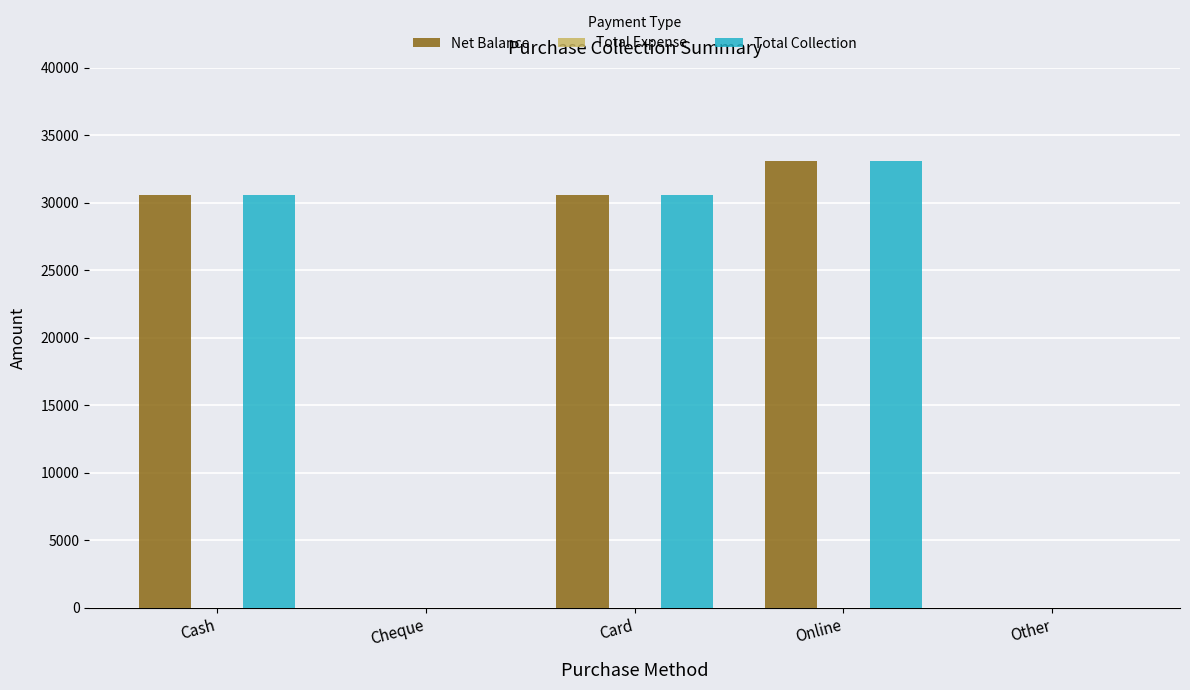

What is the sum of all Net Balance values?

94300